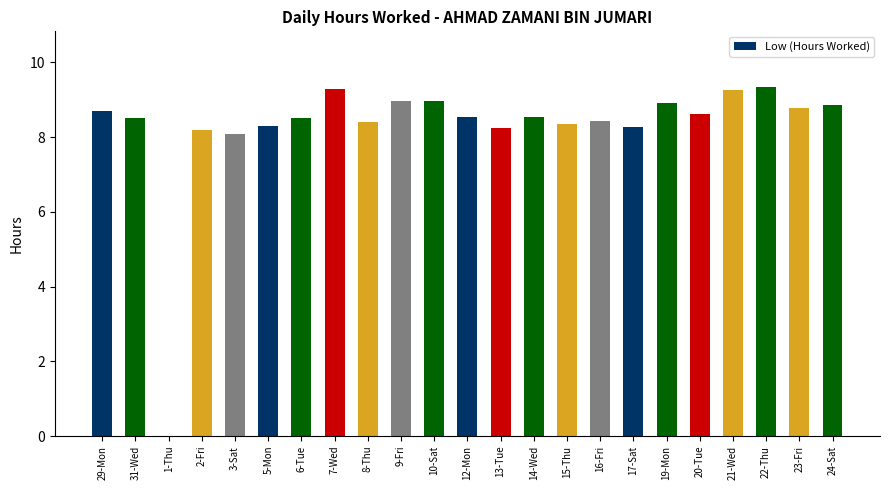

How many values are above zero?

22